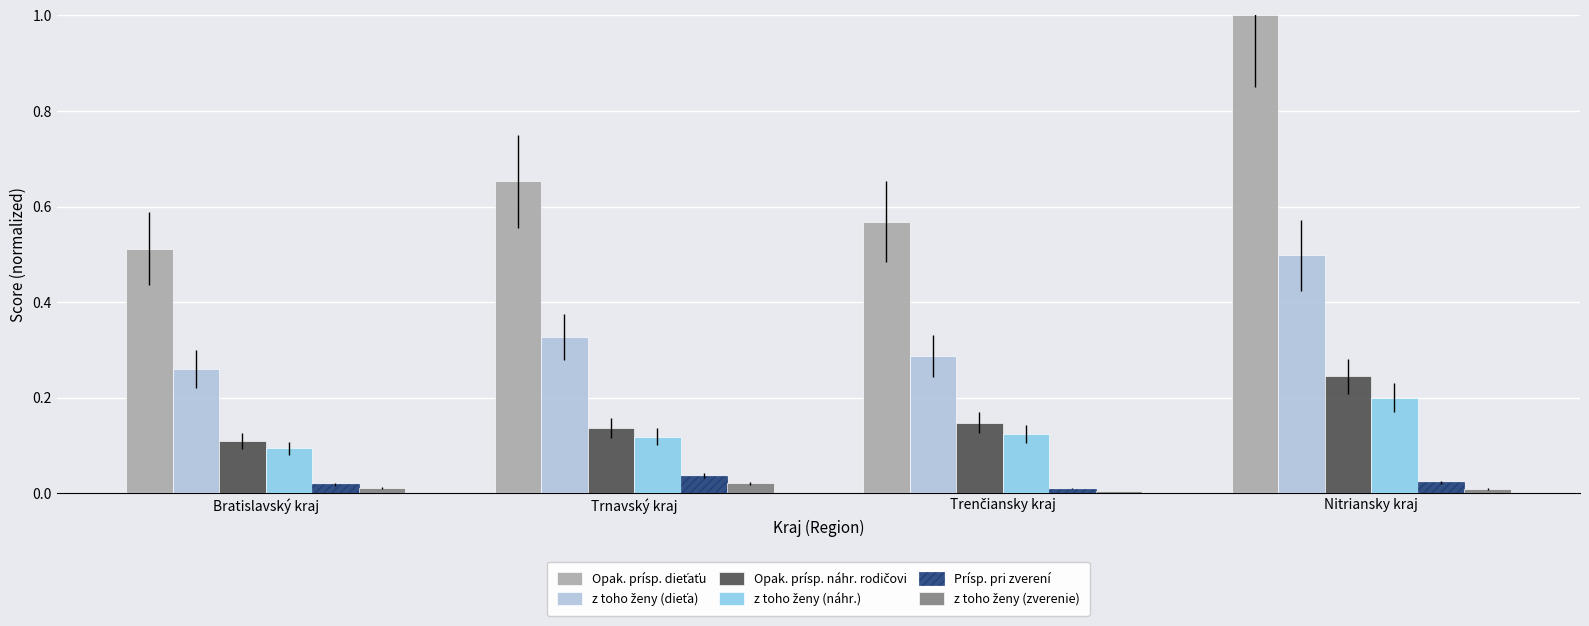

At which category is the sum across all series the highest?

Nitriansky kraj